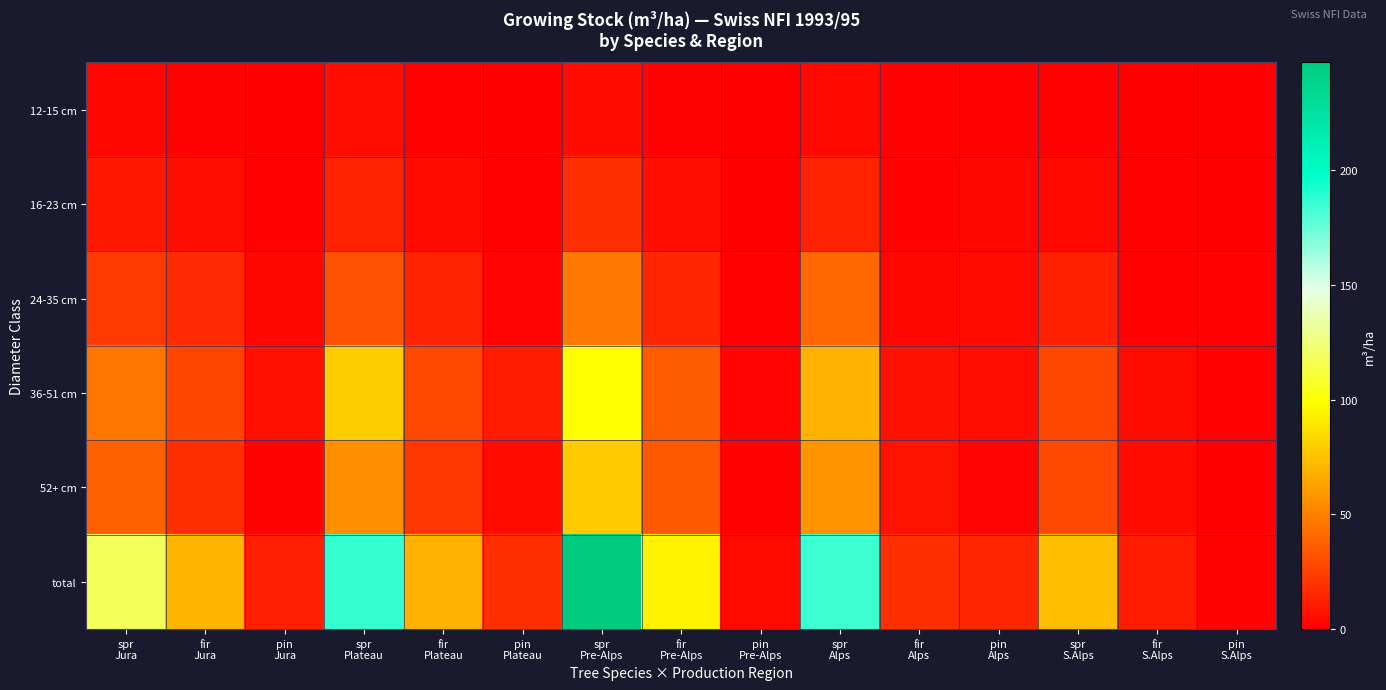

How many data points does each series have?

15